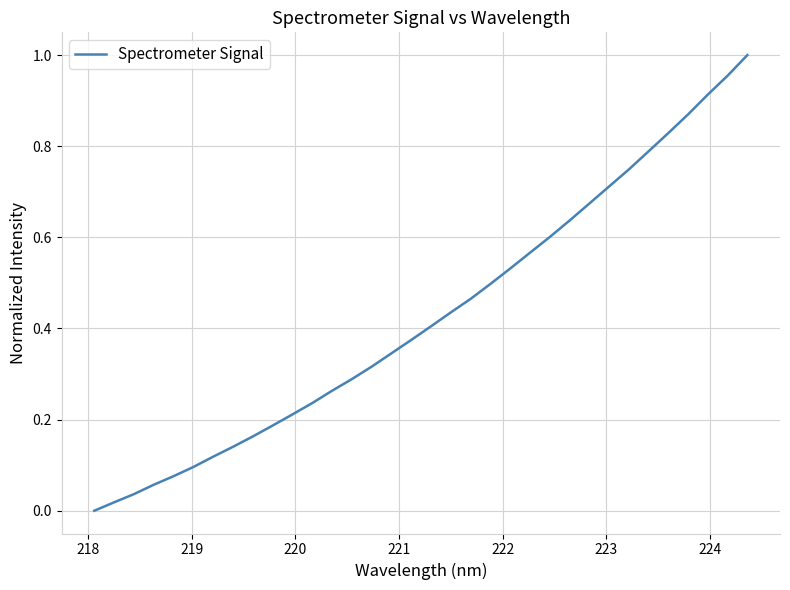

How many lines are shown in the chart?

1